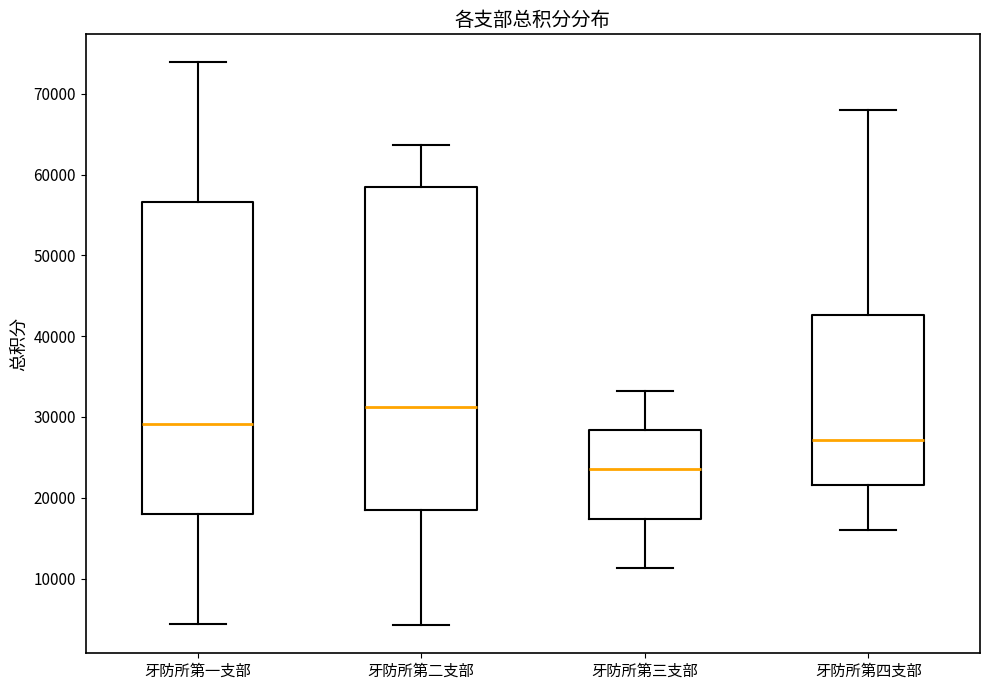

Which box's median line is the highest?

牙防所第二支部